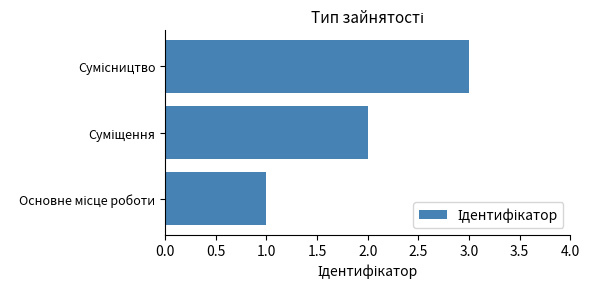

What is the greatest value displayed?

3